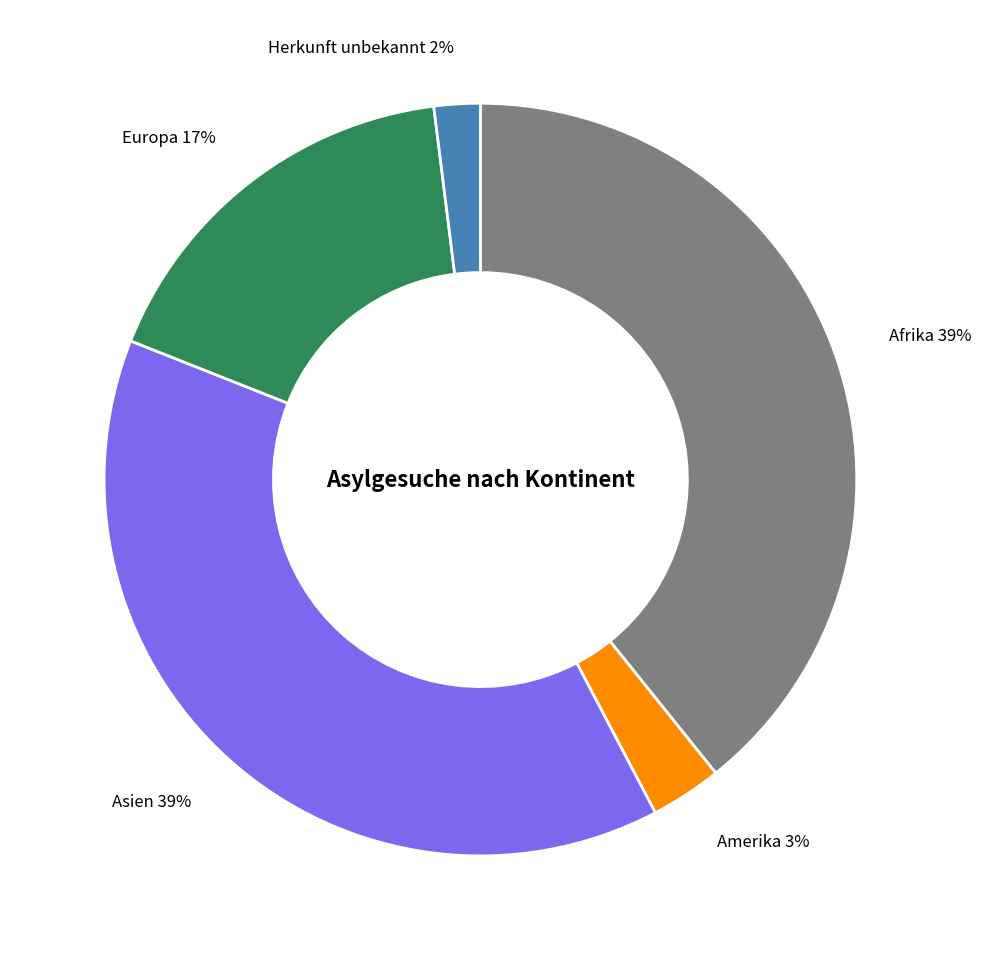

Is there any slice that represents more than half of the pie?

No